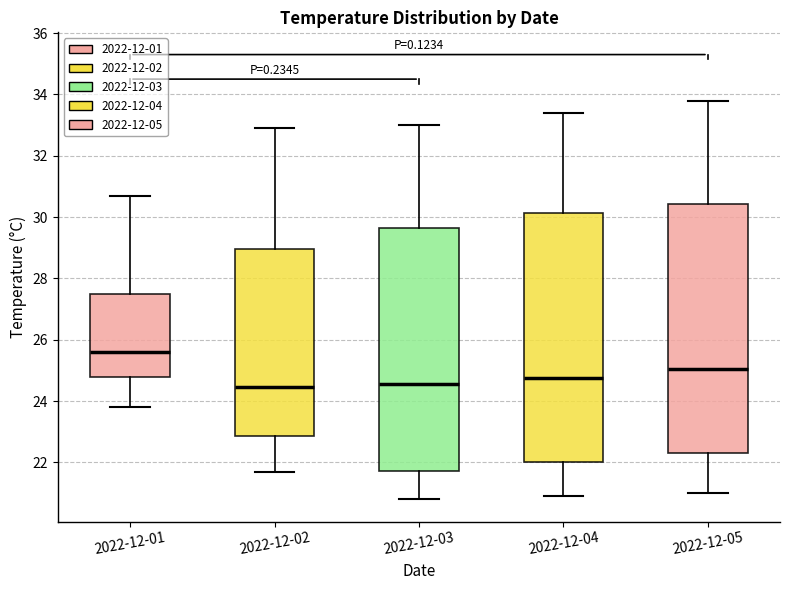

Reading left to right, transcribe this box plot: for each box, give where its median line is, the range the box spans, and where its two whiskers end, as read against the y-axis. The values are not printed on the chart, so give them approximately, as read against the axis.

2022-12-01: median 25.6, box 24.8 to 27.6, whiskers 23.8 to 30.8
2022-12-02: median 24.4, box 22.8 to 29.0, whiskers 21.8 to 33.0
2022-12-03: median 24.6, box 21.8 to 29.6, whiskers 20.8 to 33.0
2022-12-04: median 24.8, box 22.0 to 30.2, whiskers 21.0 to 33.4
2022-12-05: median 25.0, box 22.4 to 30.4, whiskers 21.0 to 33.8